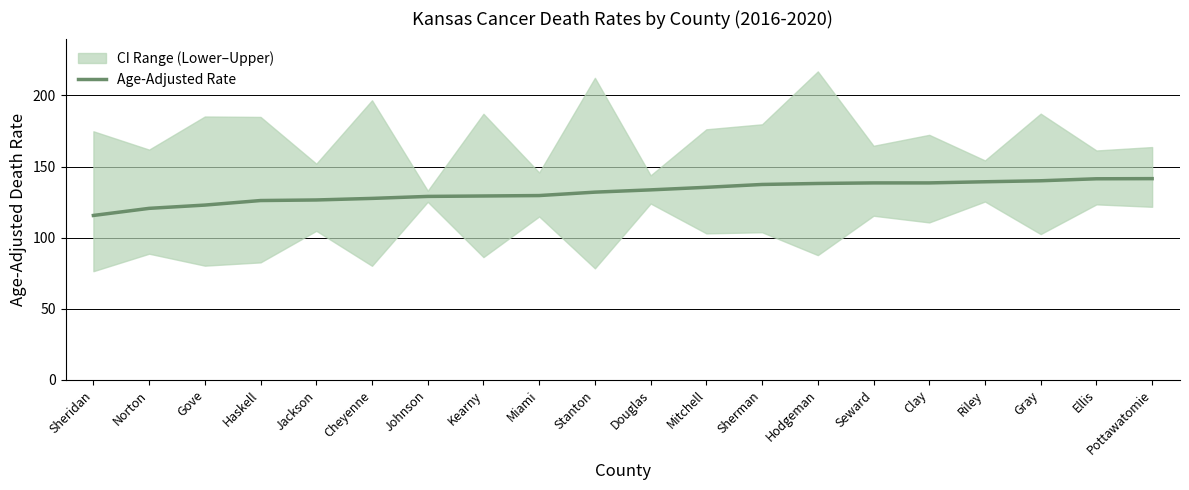

Count the number of categories in the chart.

20